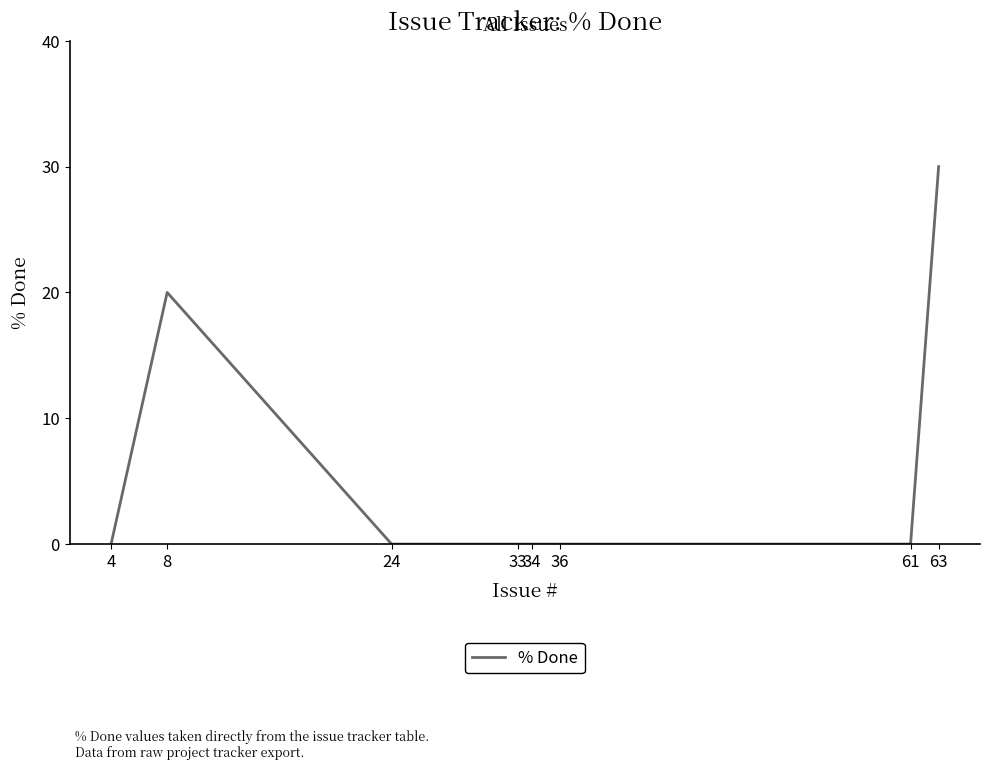

Which label corresponds to the largest value in the chart?

63